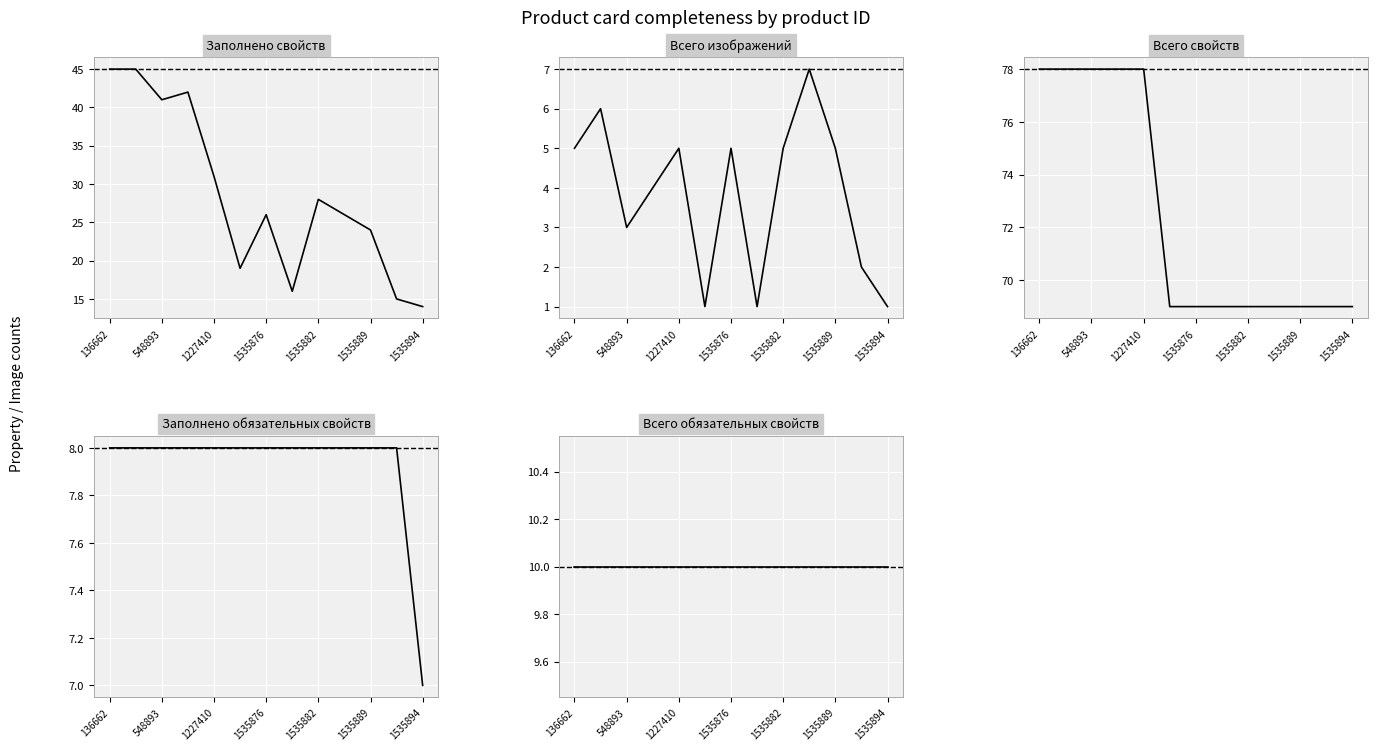

True or false: Заполнено свойств has more than 1 points higher than both neighbors.

True